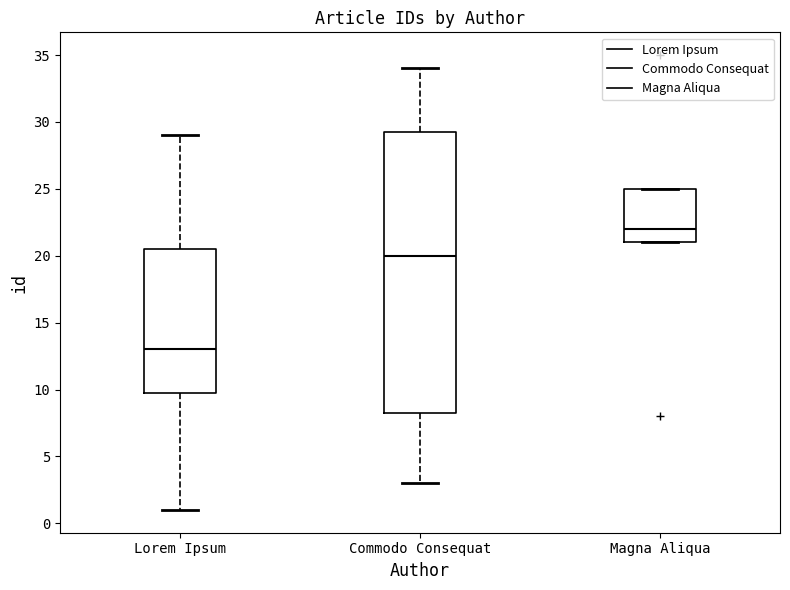

Where does the median line of the box for Magna Aliqua sit on the y-axis? The values are not printed on the chart, so give them approximately, as read against the axis.

22.0